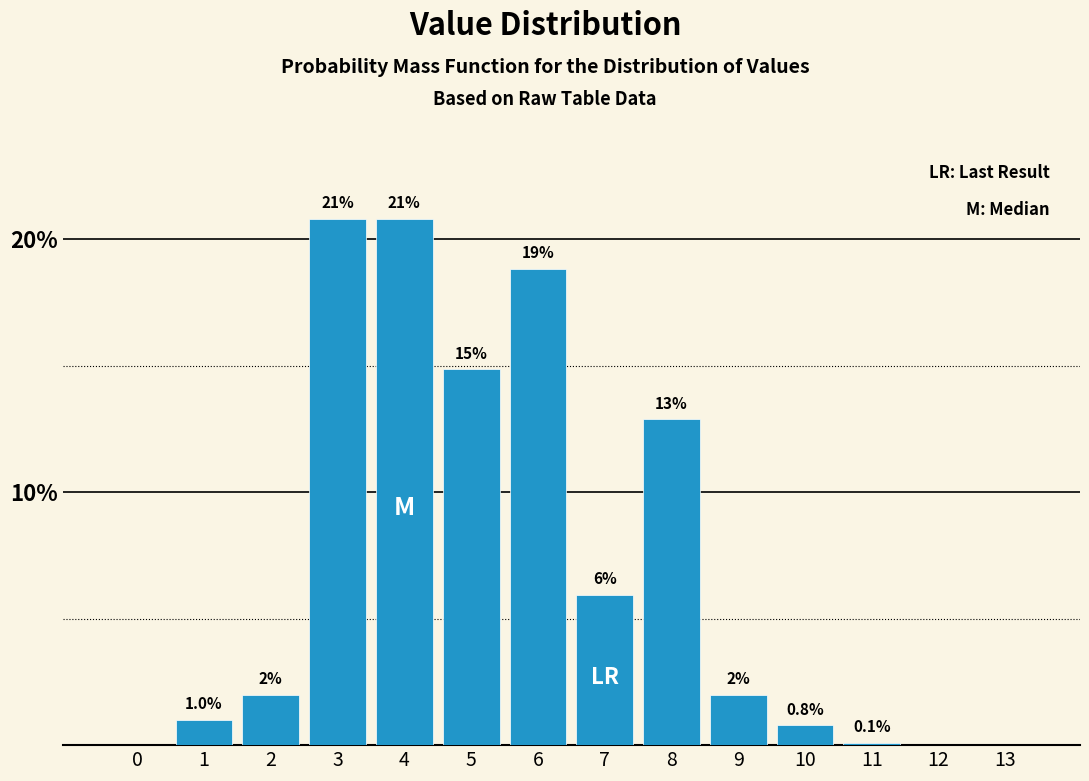

Are the bars horizontal?

No